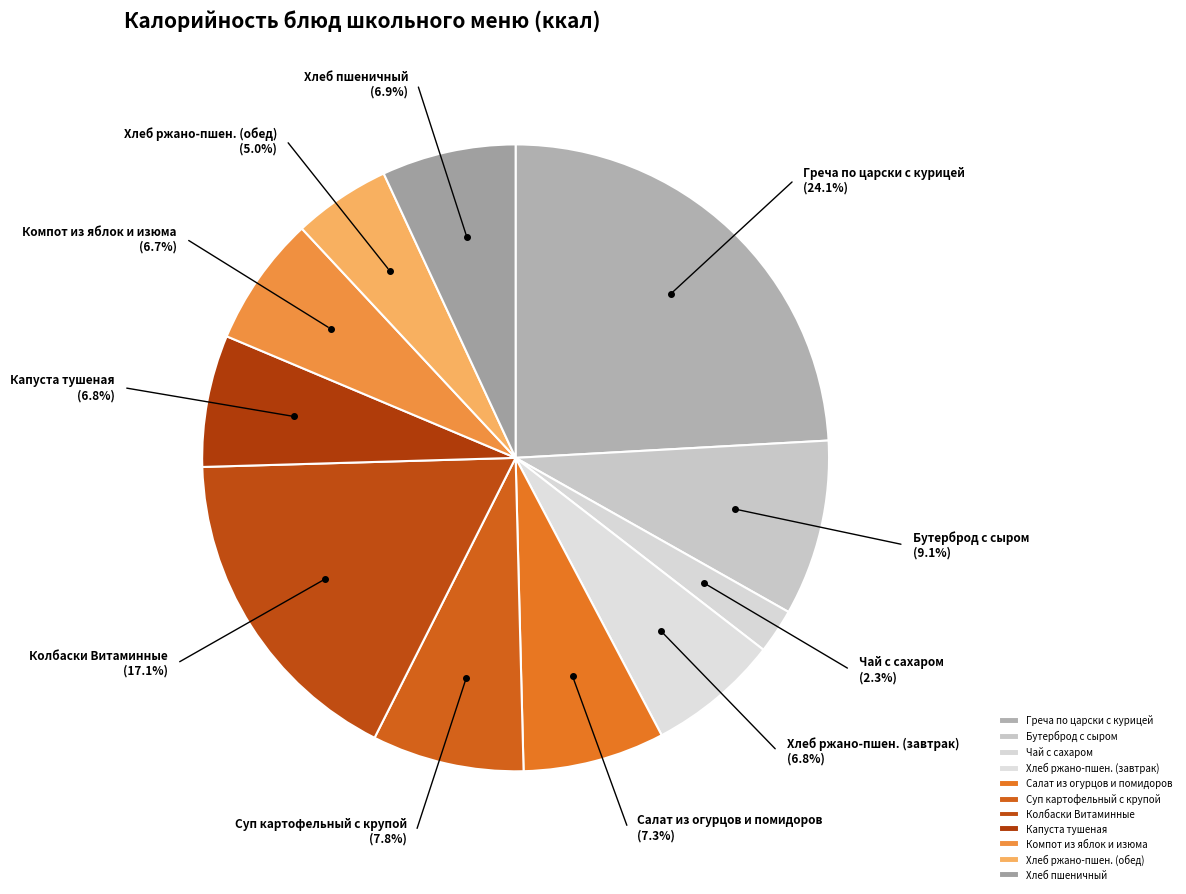

Which category has the smallest portion of the pie?

Чай с сахаром